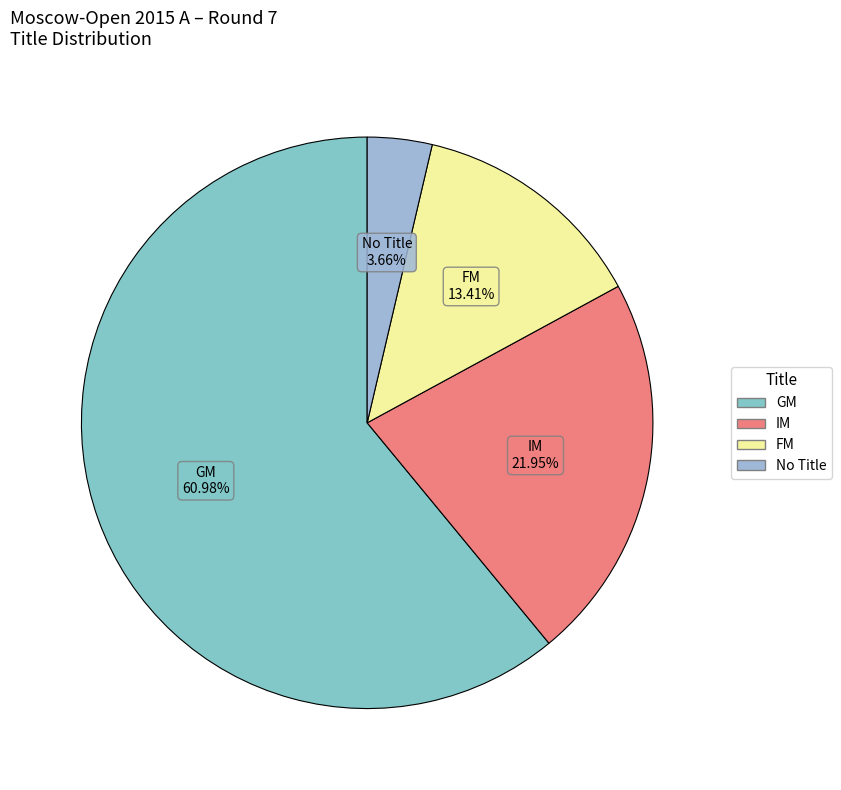

Count the number of slices in the pie.

4